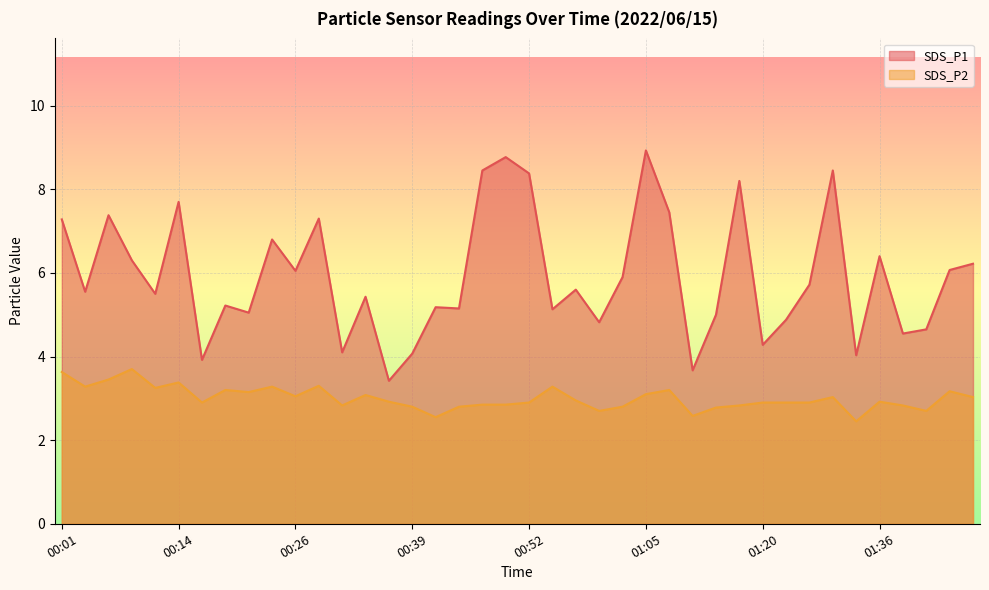

Which series has the largest total across all categories?

SDS_P1